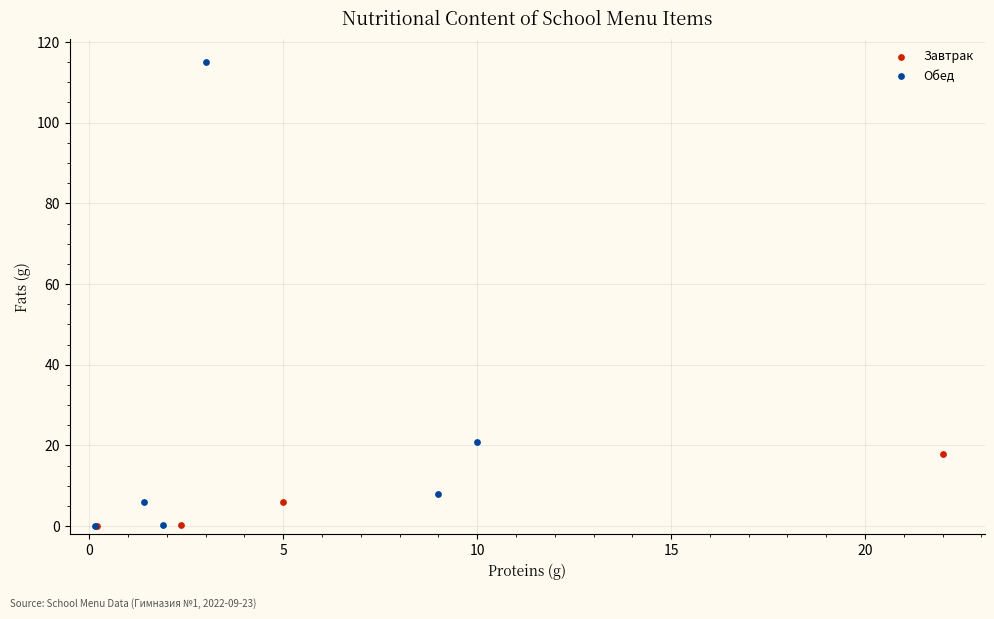

Which series has the widest spread of Y values?

Обед